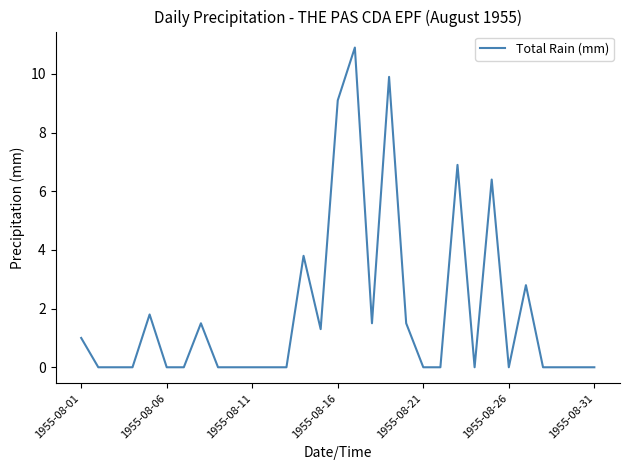

What is the maximum value shown in the chart?

10.9